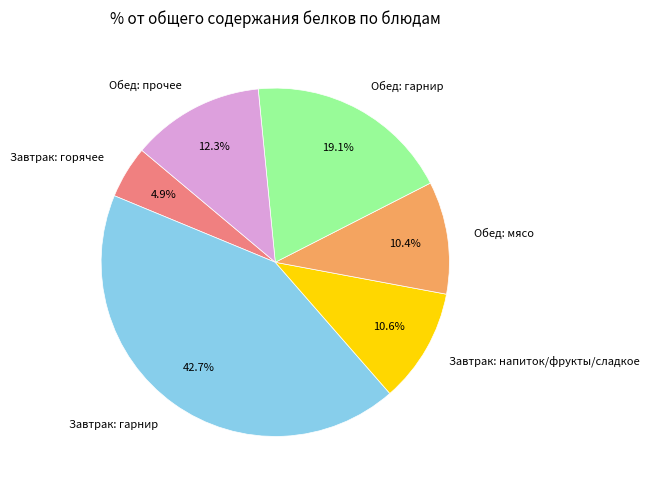

Which has a higher value, Обед: гарнир or Завтрак: напиток/фрукты/сладкое?

Обед: гарнир